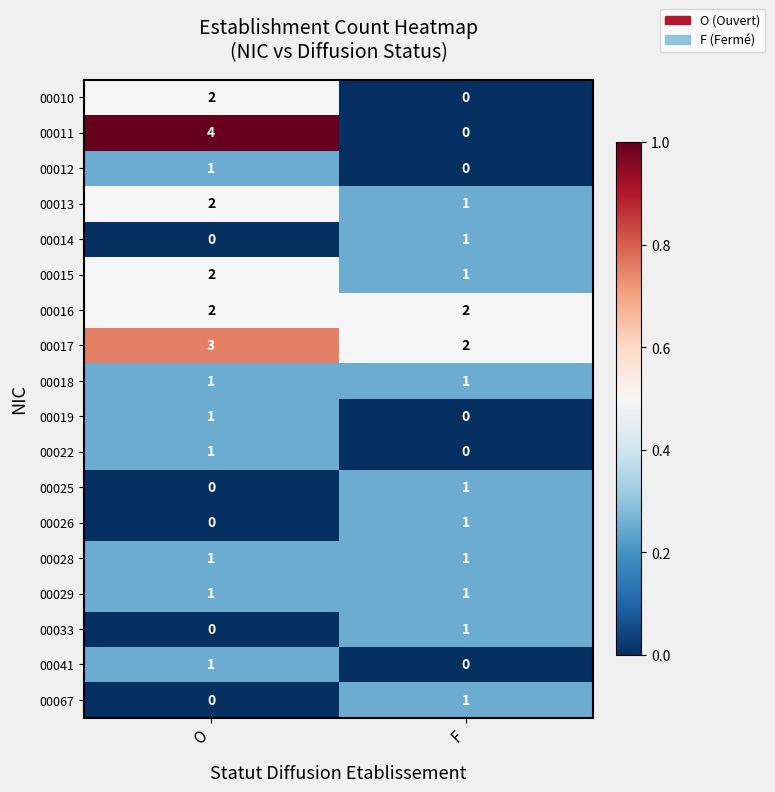

The 00017 series shows 2 at F. True or false?

True